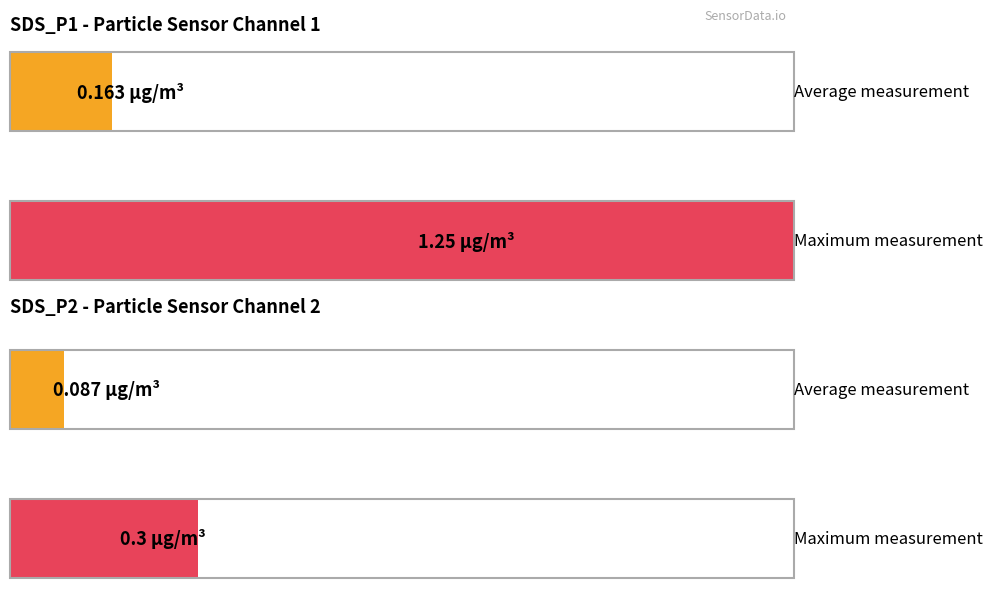

Rank the series at 76 from highest to lowest value.

SDS_P1, SDS_P2